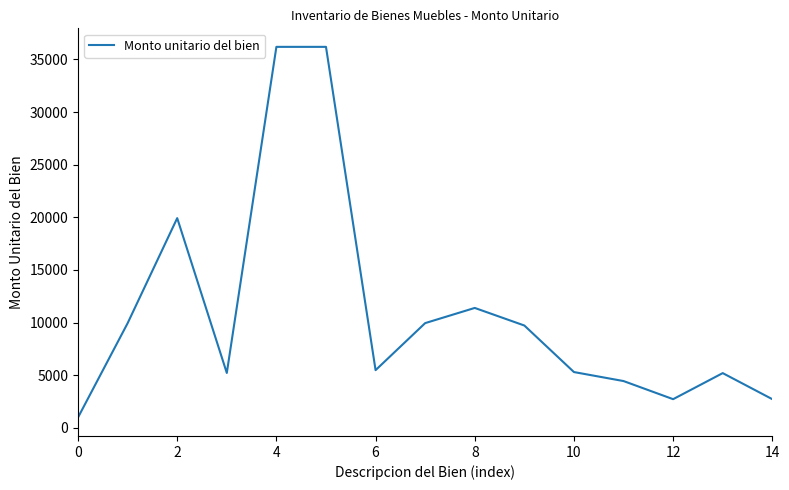

What is the average value?

11025.5